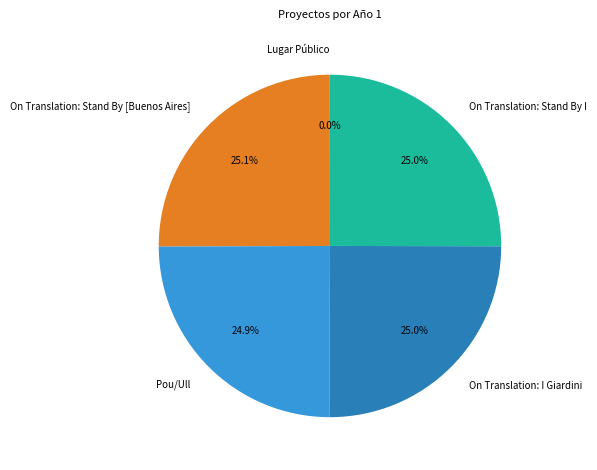

True or false: Pou/Ull accounts for 33% of the total.

False